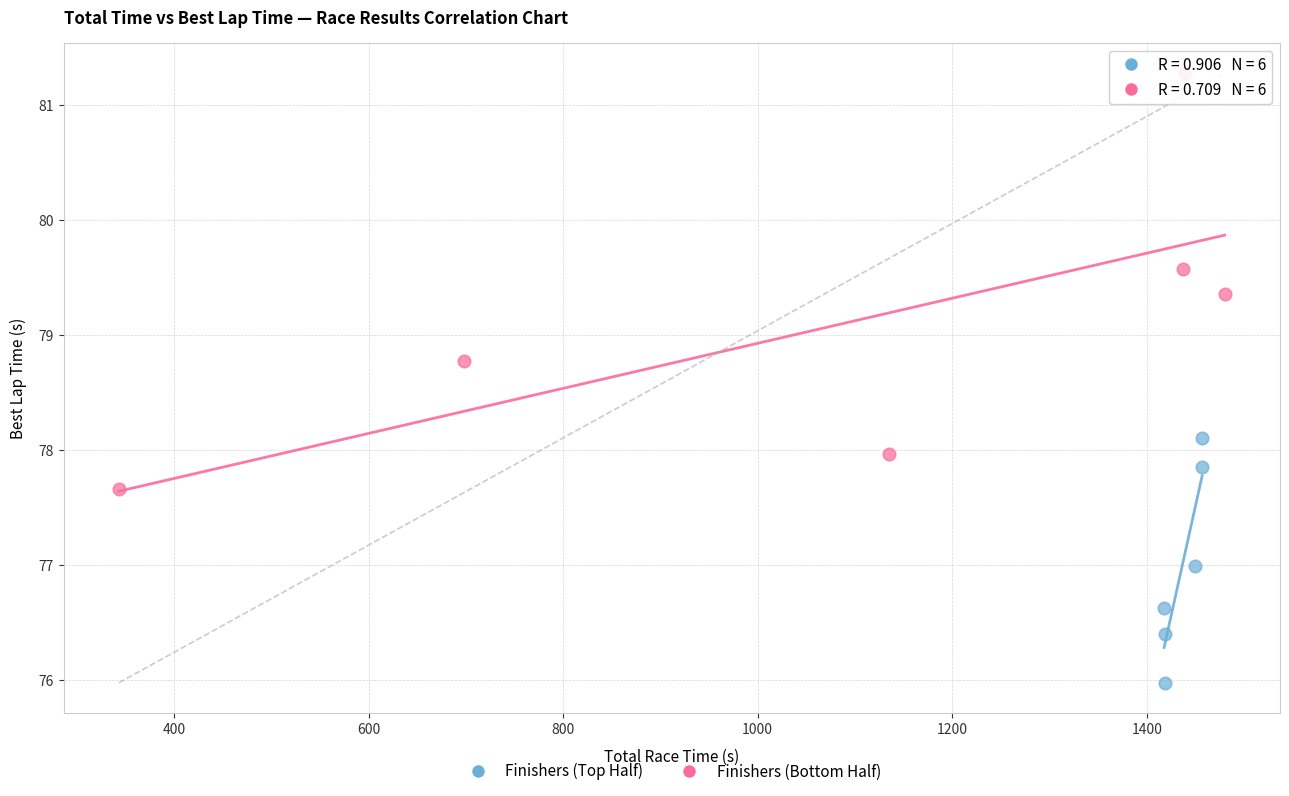

Which series reaches the minimum Y coordinate?

Finishers (Top Half)